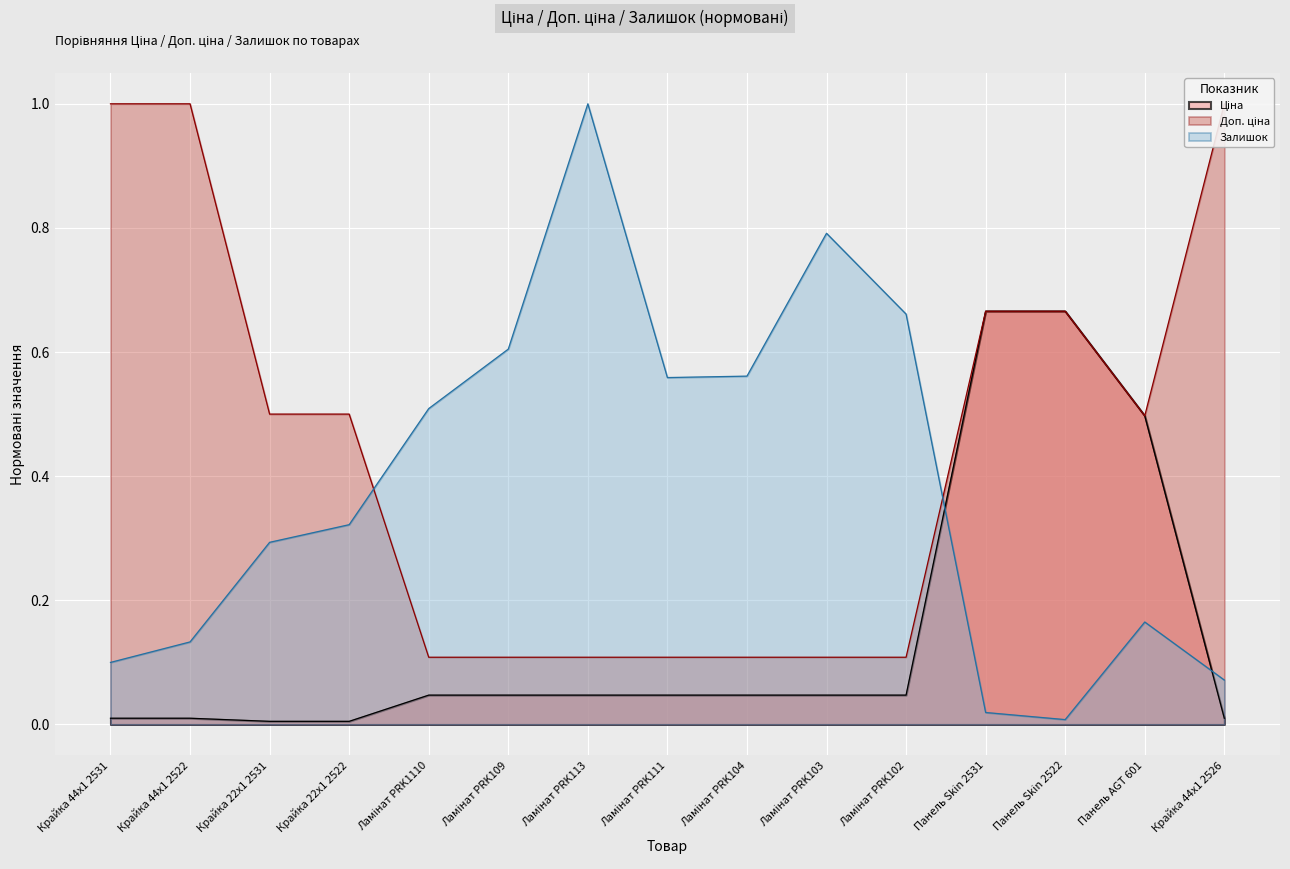

Reading left to right, what are all the values shown in this chart?

Ціна: Крайка 44x1 2531=0.0	Крайка 44x1 2522=0.0	Крайка 22x1 2531=0.0	Крайка 22x1 2522=0.0	Ламінат PRK1110=0.0	Ламінат PRK109=0.0	Ламінат PRK113=0.0	Ламінат PRK111=0.0	Ламінат PRK104=0.0	Ламінат PRK103=0.0	Ламінат PRK102=0.0	Панель Skin 2531=0.7	Панель Skin 2522=0.7	Панель AGT 601=0.5	Крайка 44x1 2526=0.0
Доп. ціна: Крайка 44x1 2531=1.0	Крайка 44x1 2522=1.0	Крайка 22x1 2531=0.5	Крайка 22x1 2522=0.5	Ламінат PRK1110=0.1	Ламінат PRK109=0.1	Ламінат PRK113=0.1	Ламінат PRK111=0.1	Ламінат PRK104=0.1	Ламінат PRK103=0.1	Ламінат PRK102=0.1	Панель Skin 2531=0.7	Панель Skin 2522=0.7	Панель AGT 601=0.5	Крайка 44x1 2526=1.0
Залишок: Крайка 44x1 2531=0.1	Крайка 44x1 2522=0.1	Крайка 22x1 2531=0.3	Крайка 22x1 2522=0.3	Ламінат PRK1110=0.5	Ламінат PRK109=0.6	Ламінат PRK113=1.0	Ламінат PRK111=0.6	Ламінат PRK104=0.6	Ламінат PRK103=0.8	Ламінат PRK102=0.7	Панель Skin 2531=0.0	Панель Skin 2522=0.0	Панель AGT 601=0.2	Крайка 44x1 2526=0.1